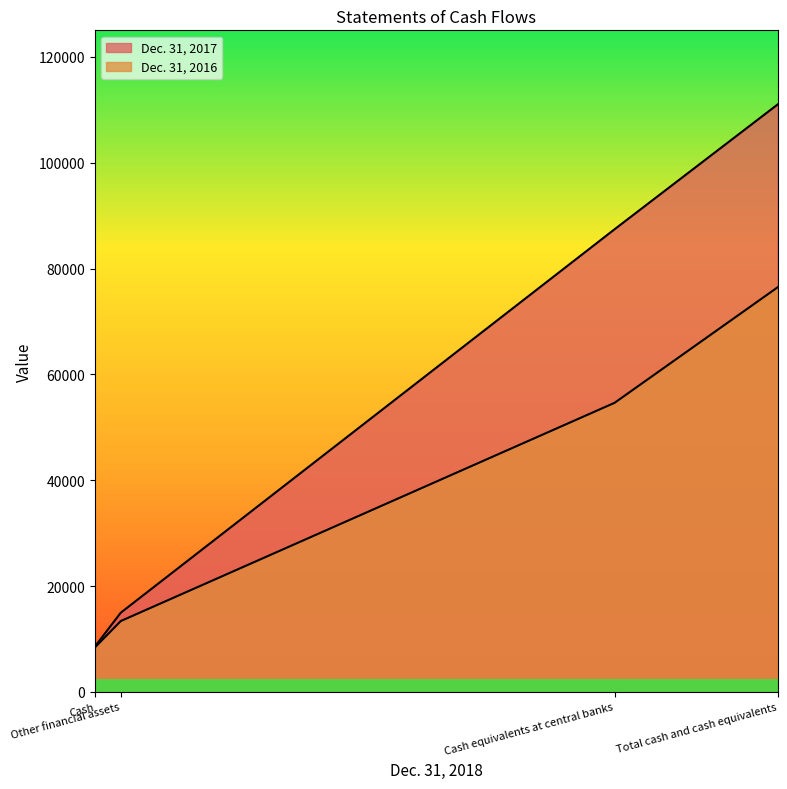

What is the difference between the second highest and second lowest values in the Dec. 31, 2017 series?

72448